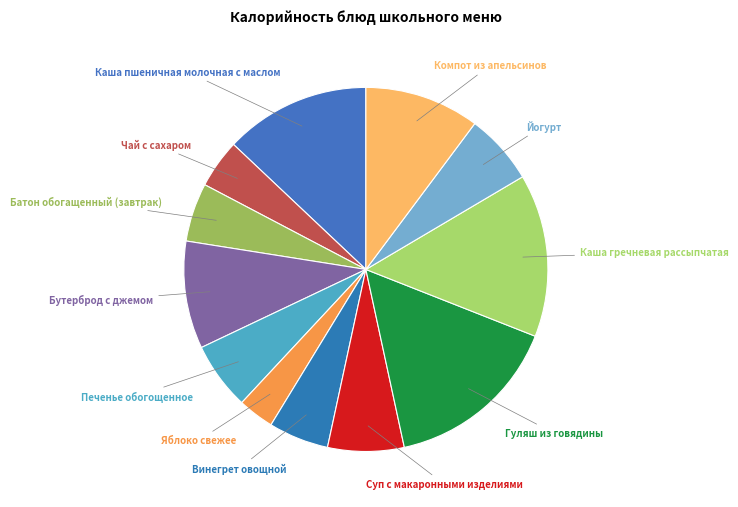

What is the smallest slice in the pie chart?

Яблоко свежее